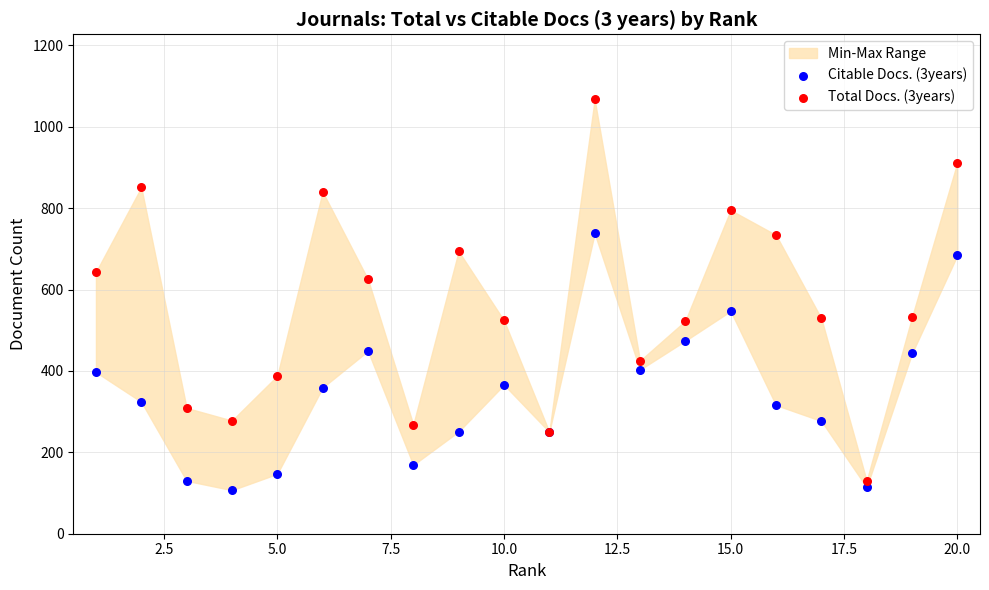

Which series contains the highest Y value?

Total Docs. (3years)